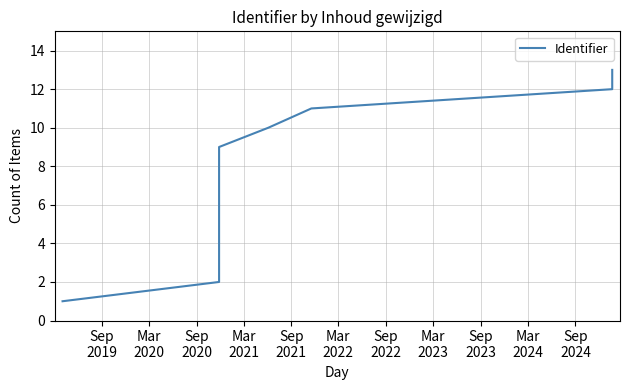

How many values exceed 7?

6